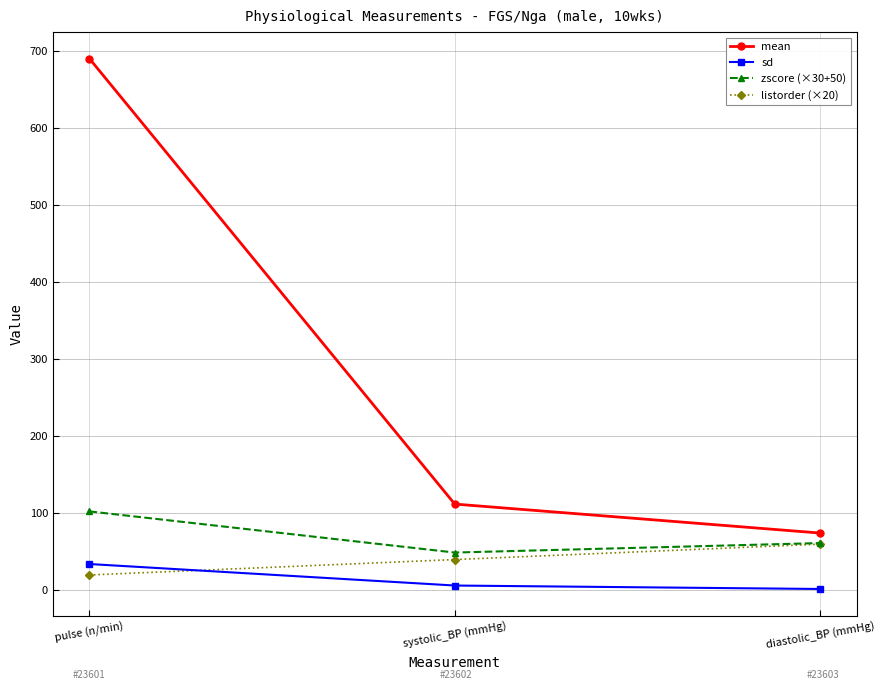

Which series has the largest range (max minus min)?

mean